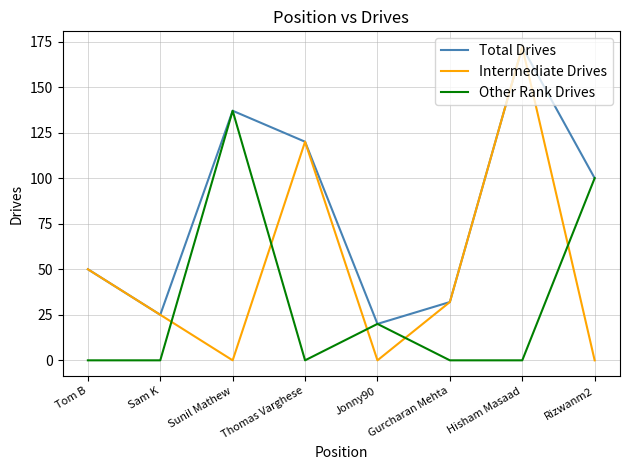

At which category does Other Rank Drives reach its first local peak?

Sunil Mathew